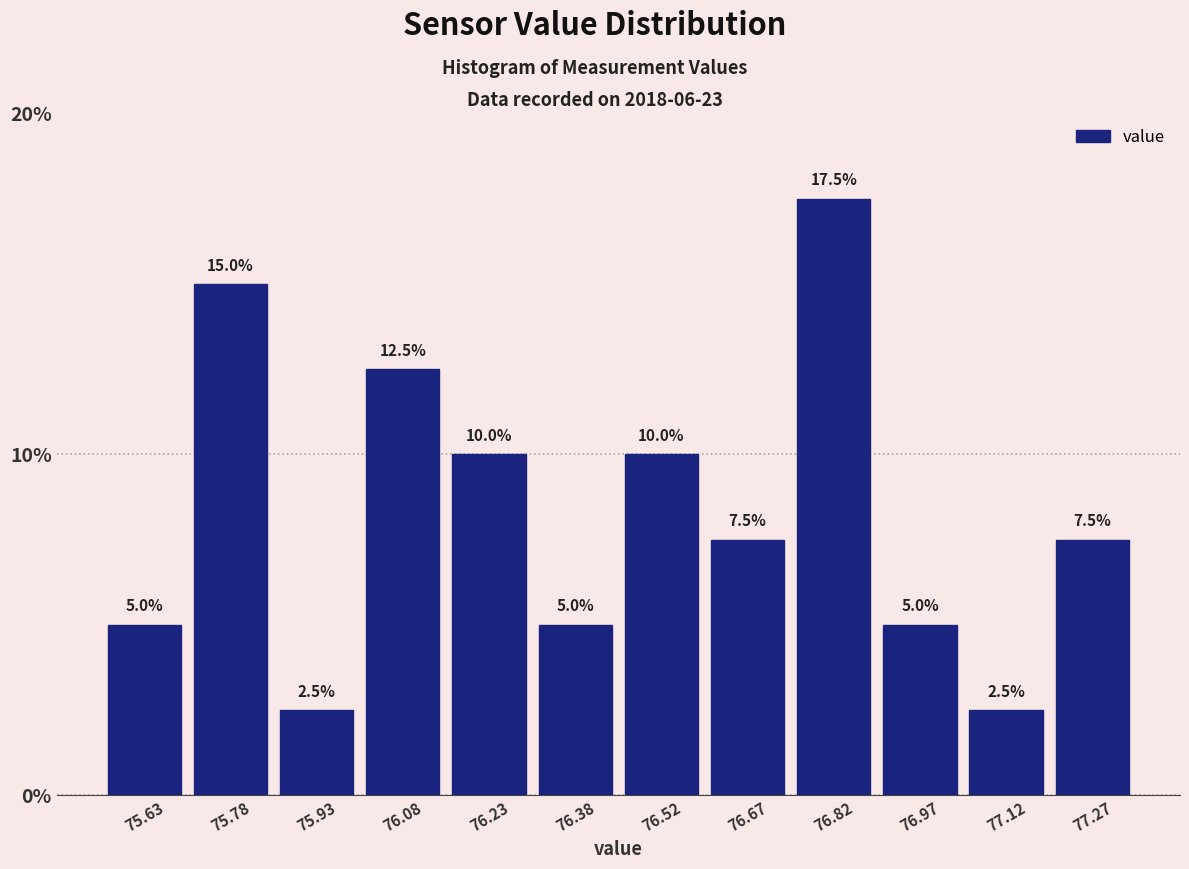

Reading left to right, list every bar in this chart as the range it spans on the x-axis followed by its height. The bar edges are not printed on the chart, so give them approximately, as read against the axis.

75.56 to 75.70: 5.0
75.70 to 75.86: 15.0
75.86 to 76.00: 2.5
76.00 to 76.16: 12.5
76.16 to 76.30: 10.0
76.30 to 76.46: 5.0
76.46 to 76.60: 10.0
76.60 to 76.74: 7.5
76.74 to 76.90: 17.5
76.90 to 77.04: 5.0
77.04 to 77.20: 2.5
77.20 to 77.34: 7.5